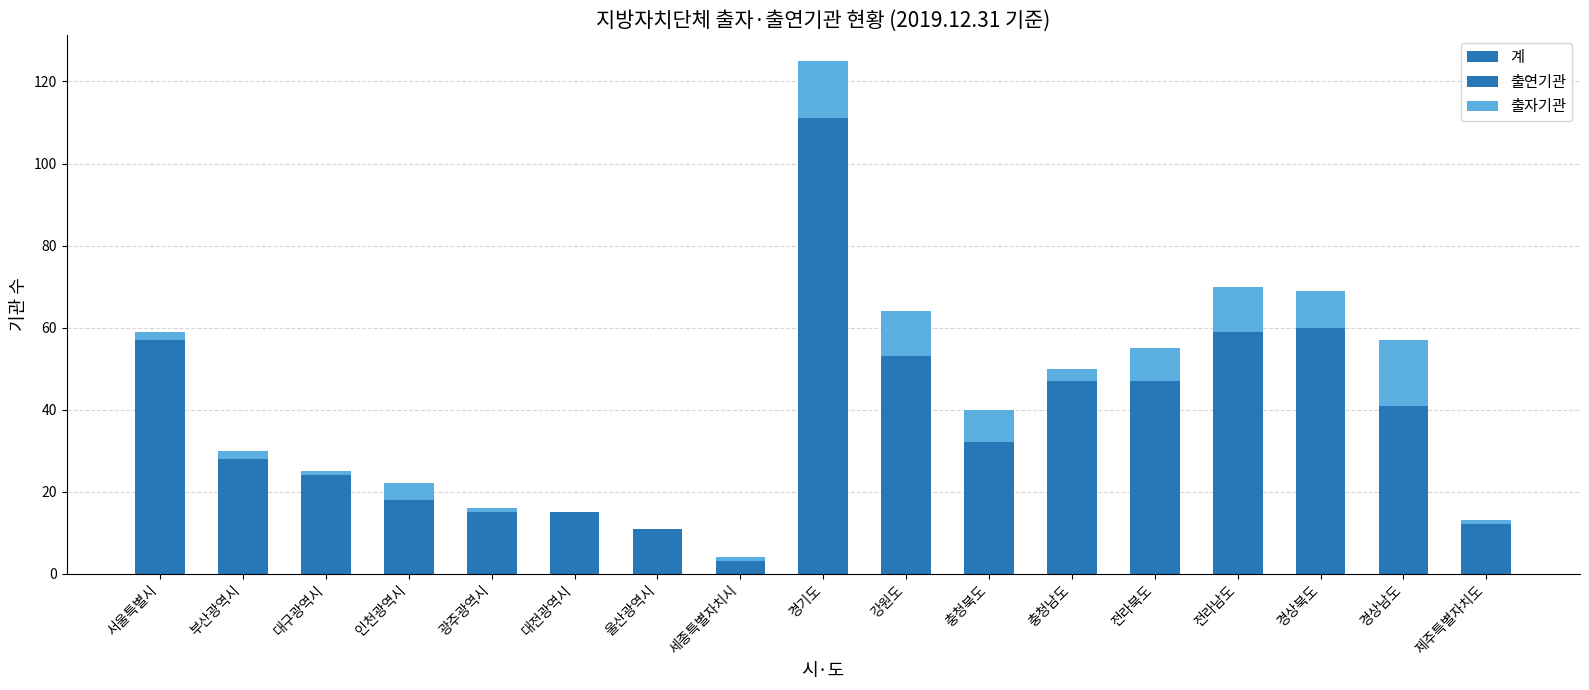

What is the label of the 8th bar from the right?

강원도